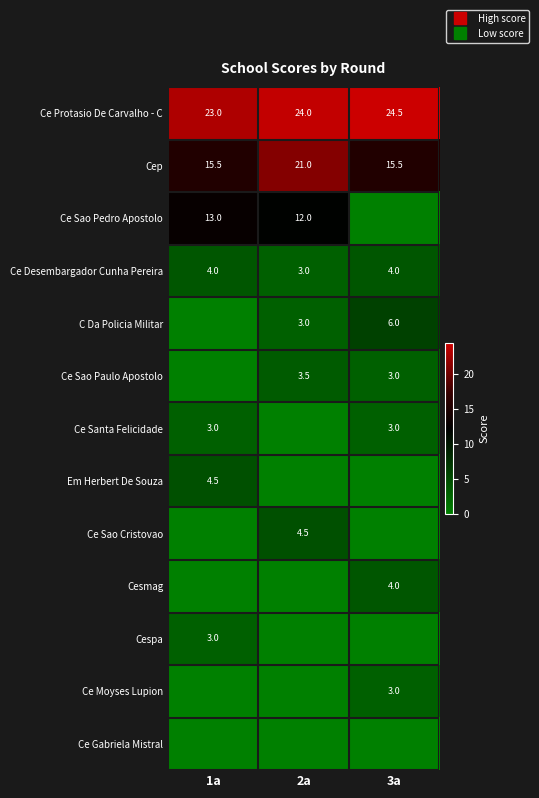

What is the sum of all Ce Moyses Lupion values?

3.0